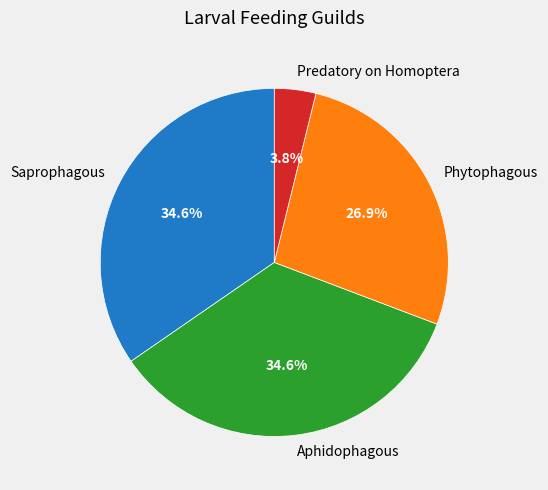

Approximately how many times larger is the value at Aphidophagous compared to Saprophagous?

1.0